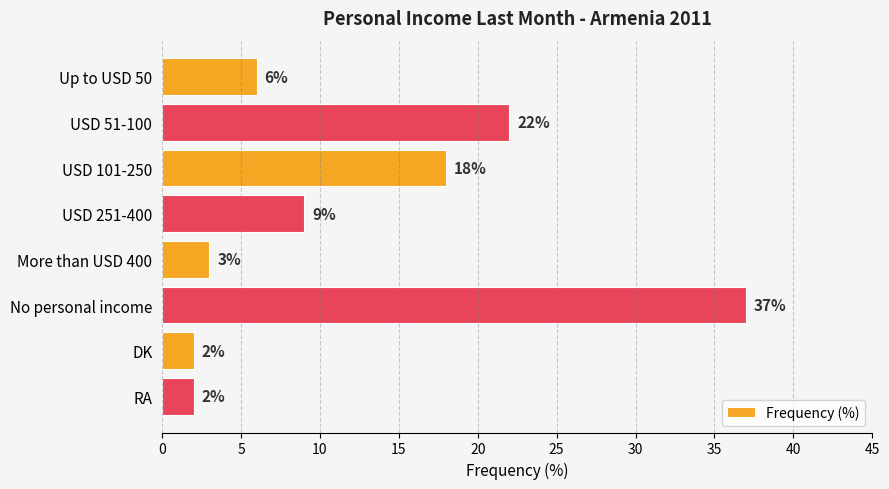

Does the chart contain any negative values?

No